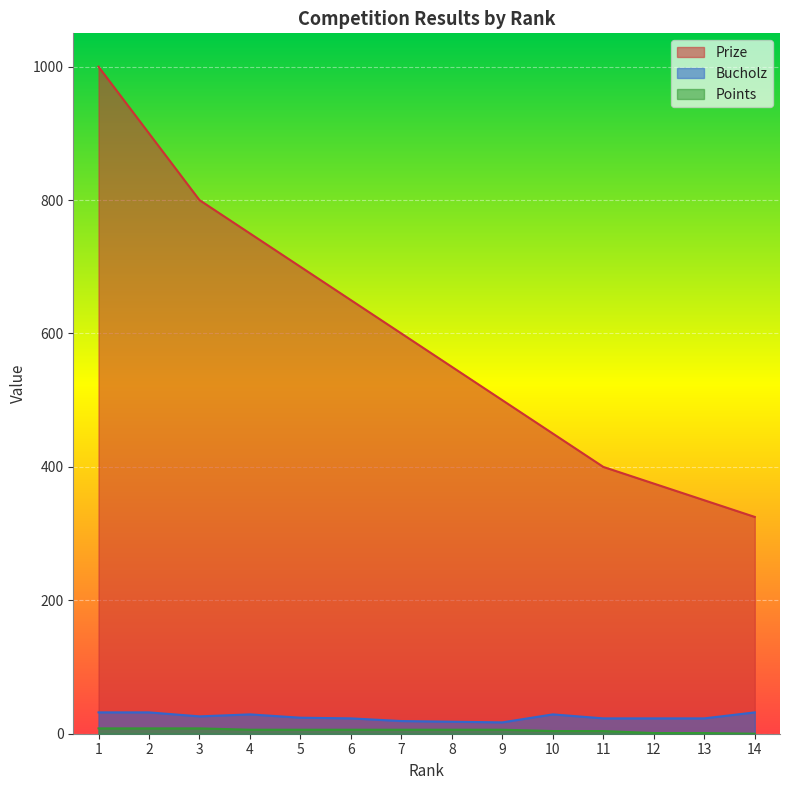

List the labels in order of Prize value, largest first.

1, 2, 3, 4, 5, 6, 7, 8, 9, 10, 11, 12, 13, 14